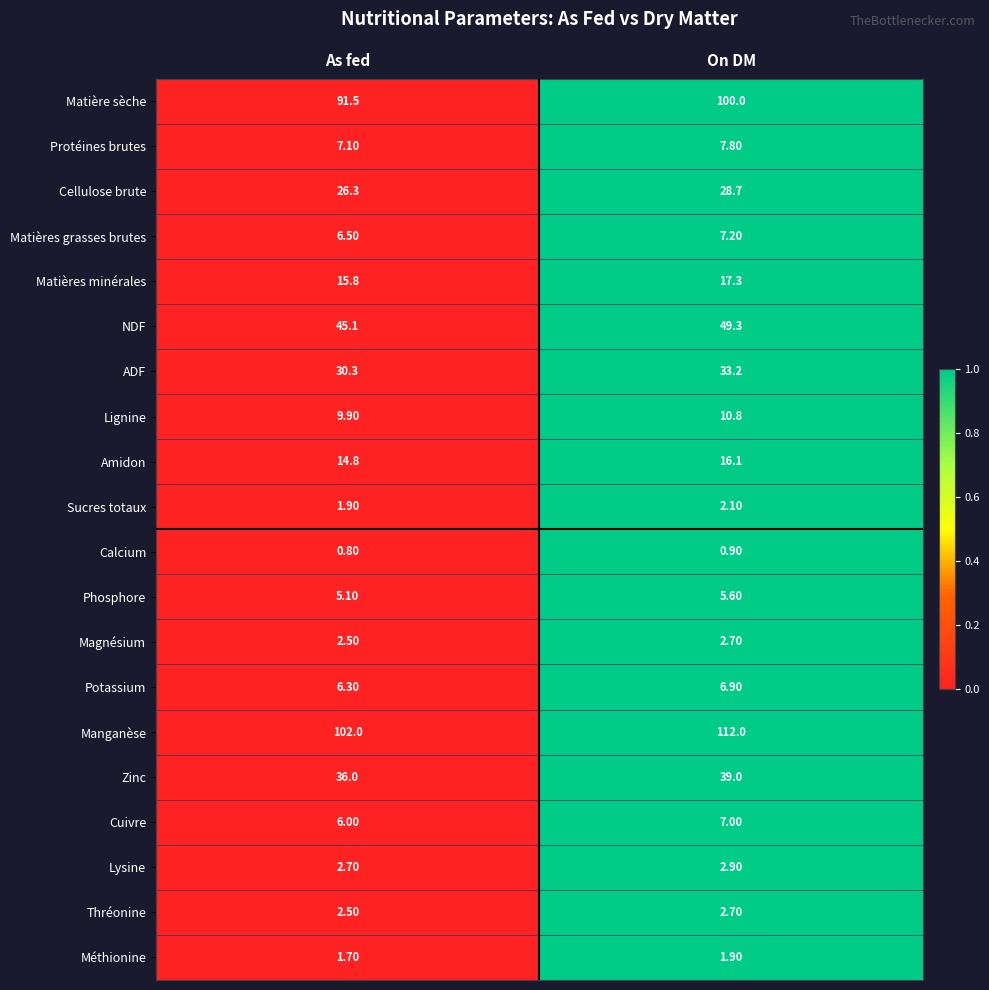

Count the number of categories in the chart.

2